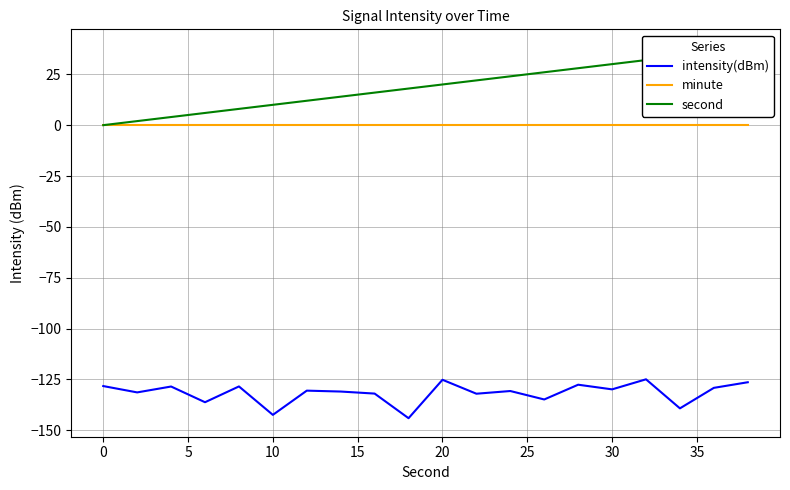

Count the number of categories in the chart.

20